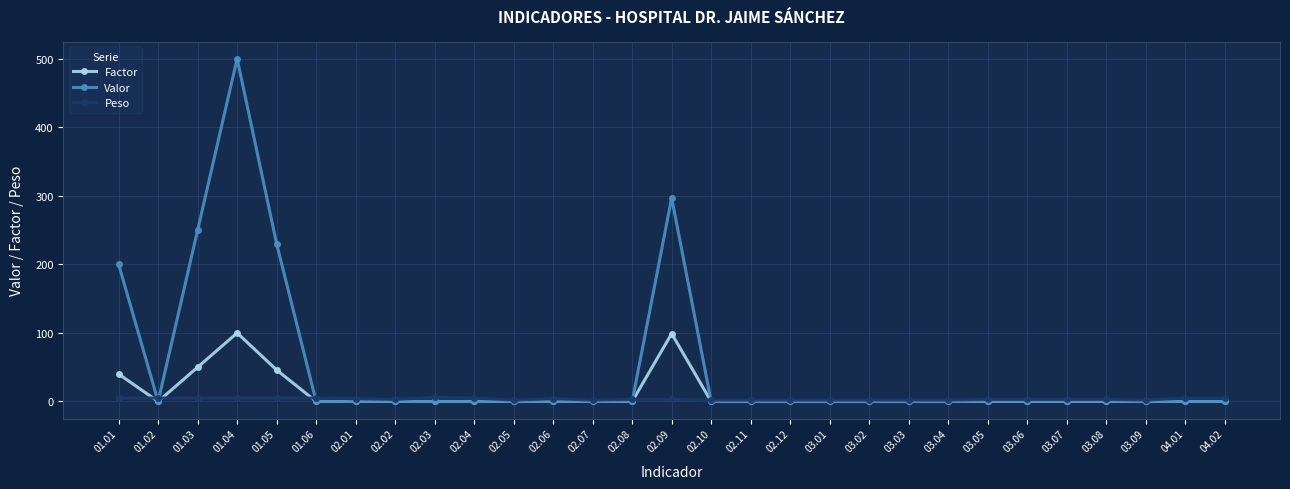

How many lines are shown in the chart?

3